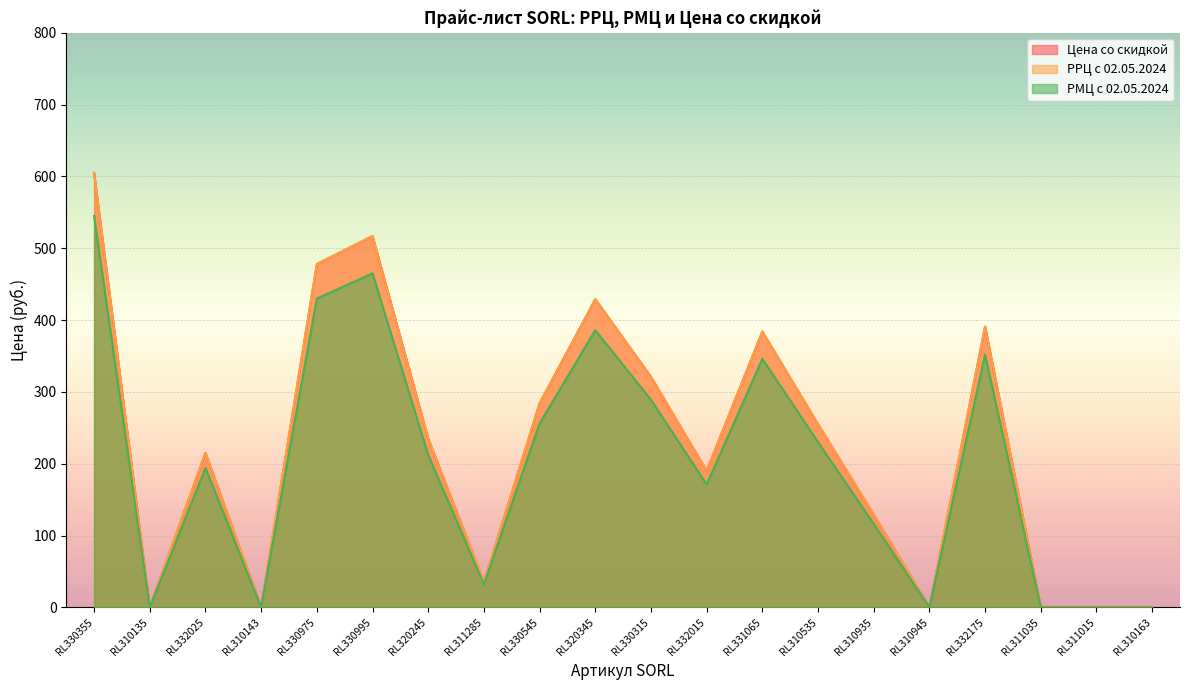

Reading right to left, what are all the values shown in this chart?

Цена со скидкой: 0	0	0	391	0	129	255	384	190	321	429	284	35	235	517	478	0	215	0	605
РРЦ с 02.05.2024: 0	0	0	391	0	129	255	384	190	321	429	284	35	235	517	478	0	215	0	605
РМЦ с 02.05.2024: 0	0	0	352	0	116	230	346	171	289	386	256	32	212	465	430	0	194	0	545